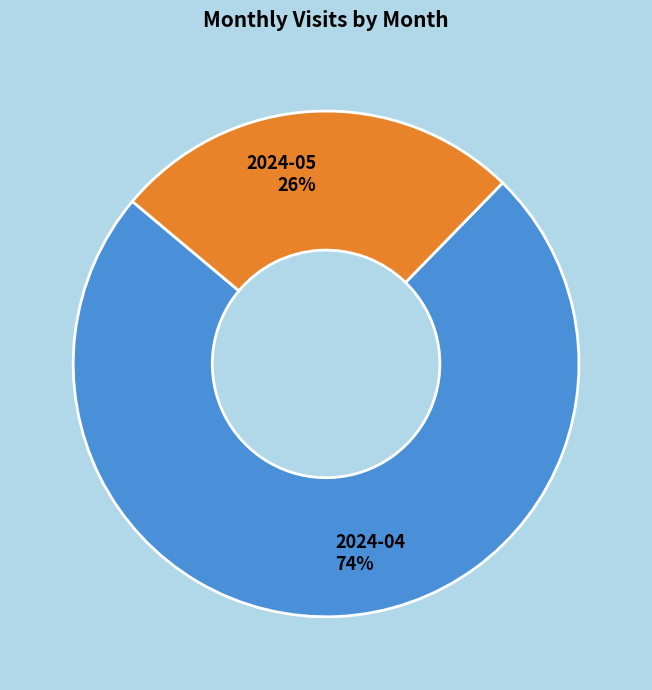

Is it true that 2024-04 is 82% of the pie?

False